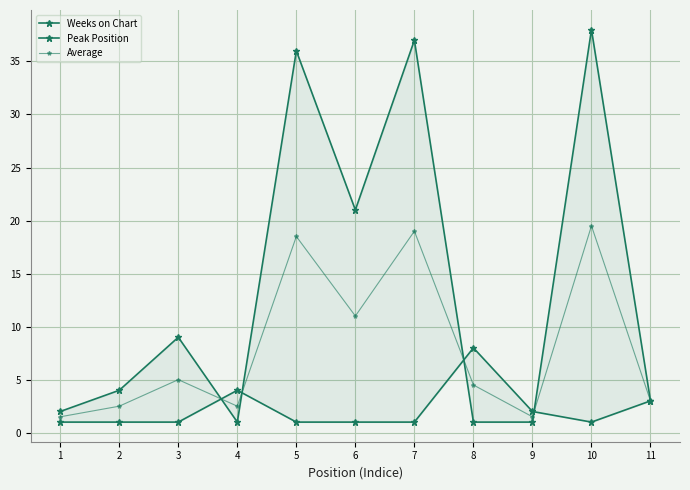

At how many categories does at least one series exceed 2?

9